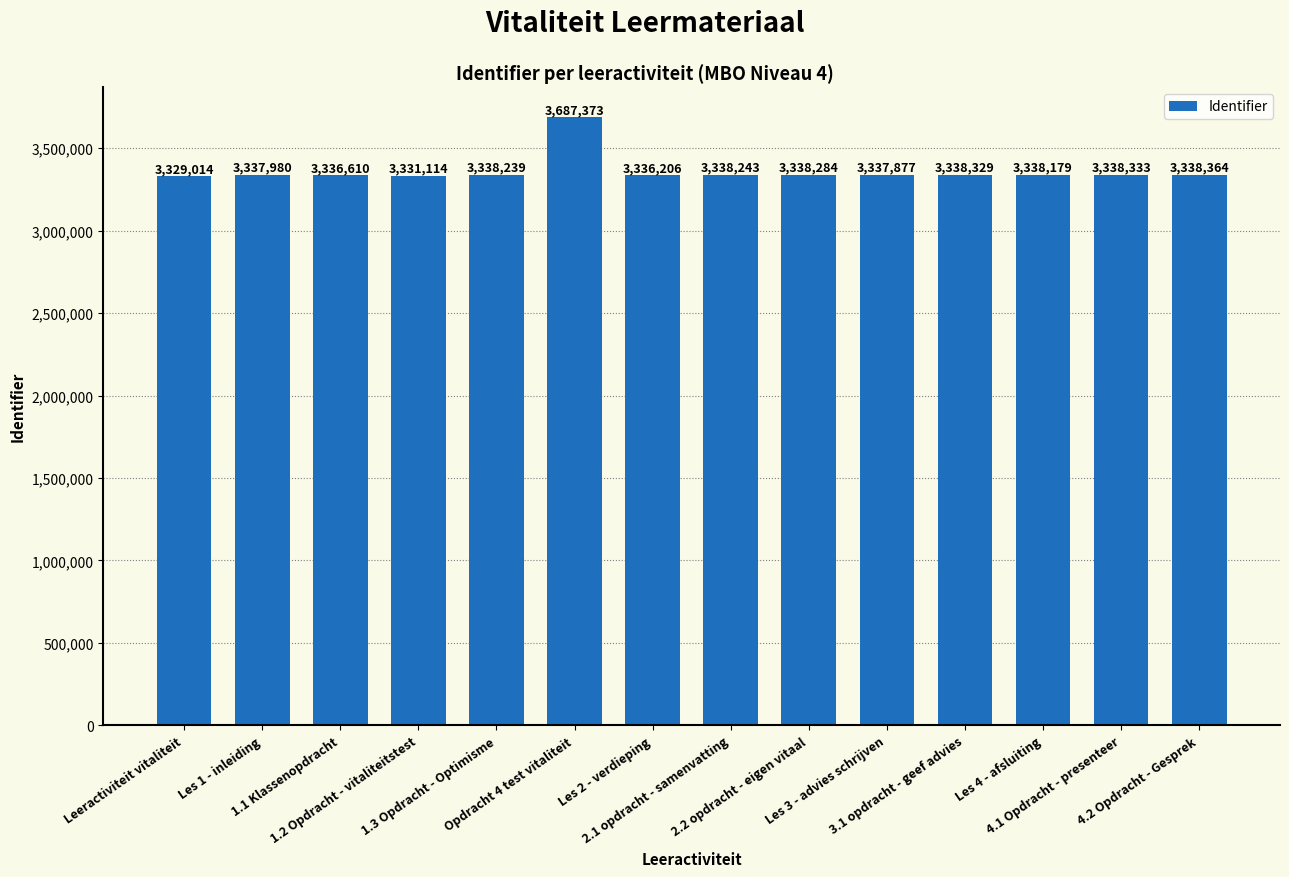

What is the approximate value at Les 3 - advies schrijven, to the nearest 100?

3337900